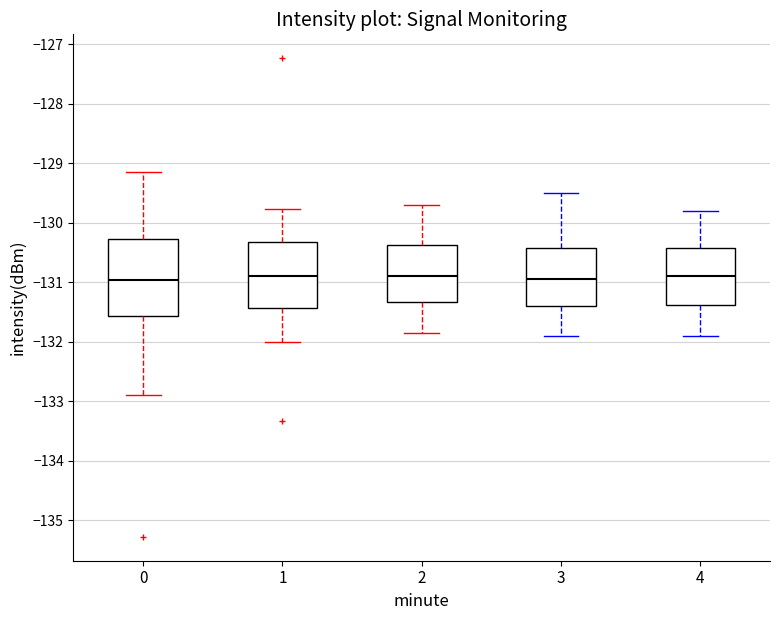

Reading left to right, read every box against the y-axis: the position of its median line, the range the box covers, and the ends of its whiskers. The values are not printed on the chart, so give them approximately, as read against the axis.

0: median -131.0, box -131.6 to -130.3, whiskers -132.9 to -129.2
1: median -130.9, box -131.4 to -130.3, whiskers -132.0 to -129.8
2: median -130.9, box -131.3 to -130.4, whiskers -131.8 to -129.7
3: median -130.9, box -131.4 to -130.4, whiskers -131.9 to -129.5
4: median -130.9, box -131.4 to -130.4, whiskers -131.9 to -129.8